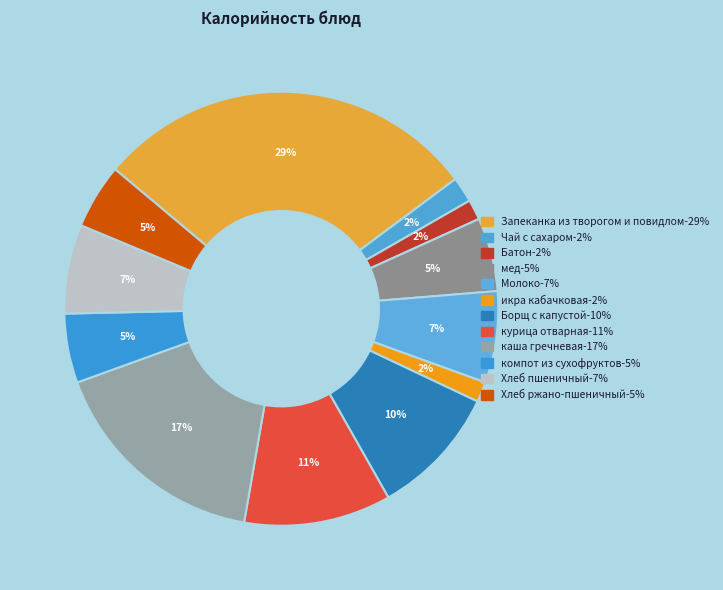

True or false: Молоко accounts for 1% of the total.

False